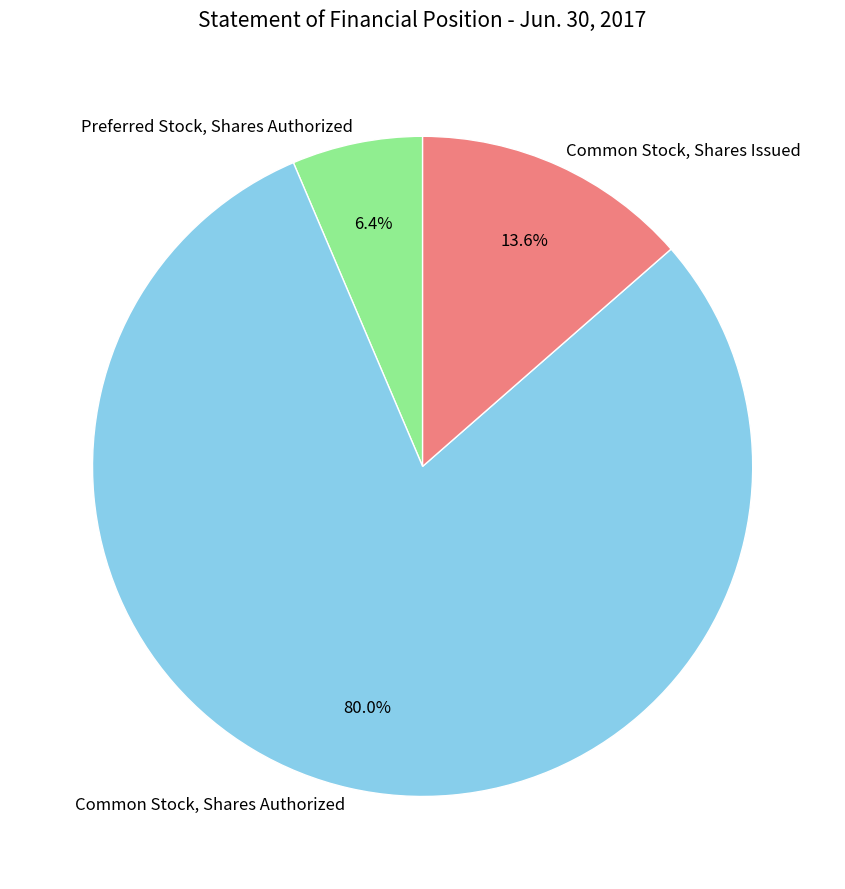

Combined, what portion of the pie is Common Stock, Shares Authorized and Common Stock, Shares Issued?

93.6%